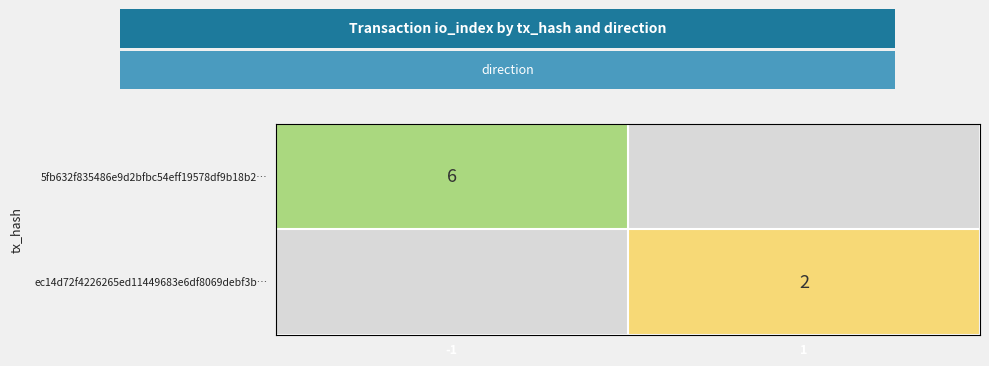

The value of ec14d72f4226265ed11449683e6df8069debf3b… at 1 is 2. True or false?

True